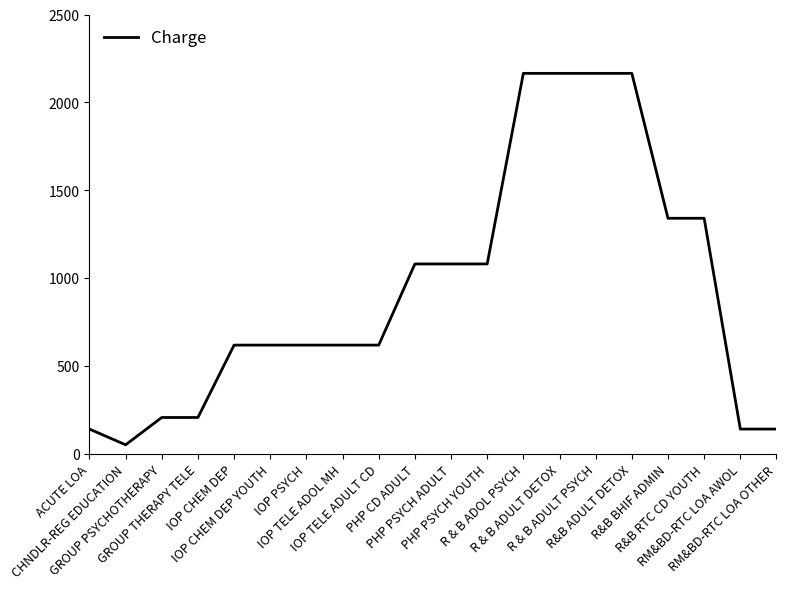

What is the smallest value displayed?

50.5